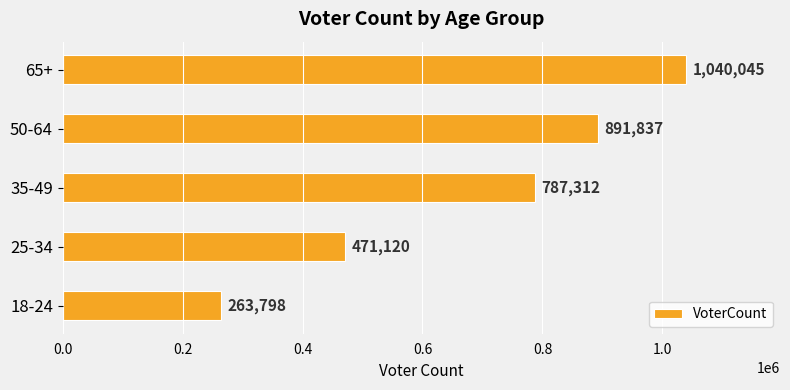

Which has a higher value, 25-34 or 35-49?

35-49